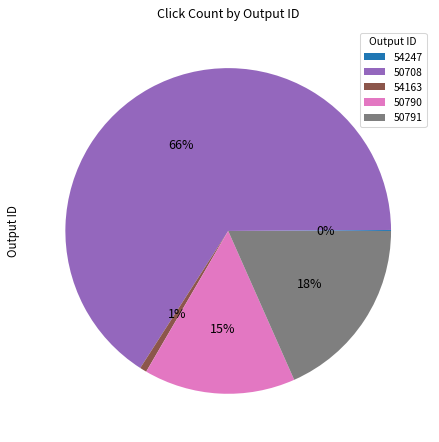

Is it true that 50708 is 78% of the pie?

False